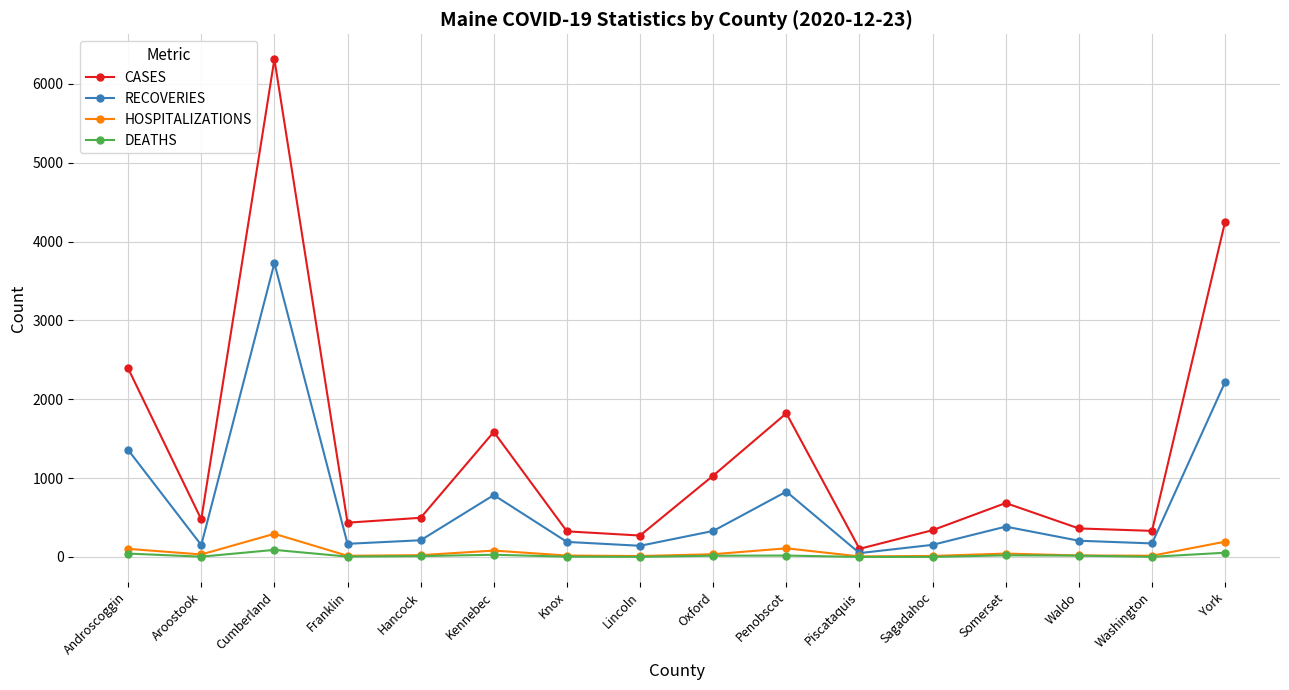

What is the difference between the maximum and second lowest values in the HOSPITALIZATIONS series?

282